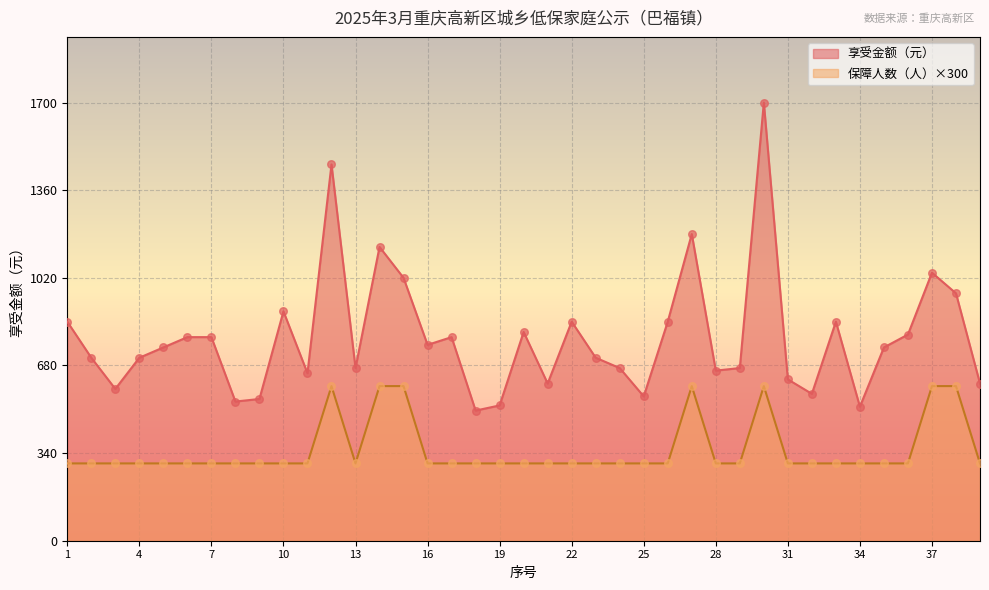

Which series contains the lowest Y value?

保障人数（人）